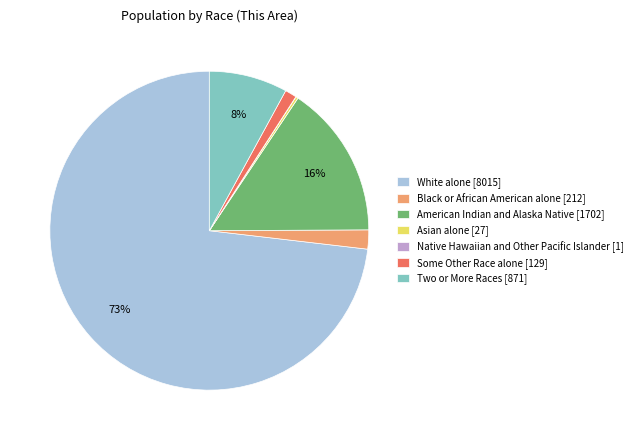

Is White alone the majority of the pie?

Yes